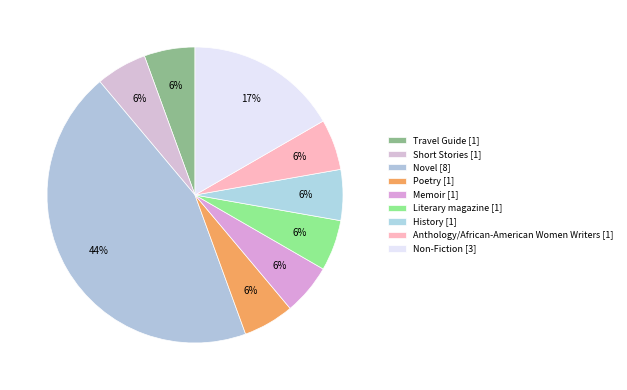

Which category has the smallest portion of the pie?

Travel Guide